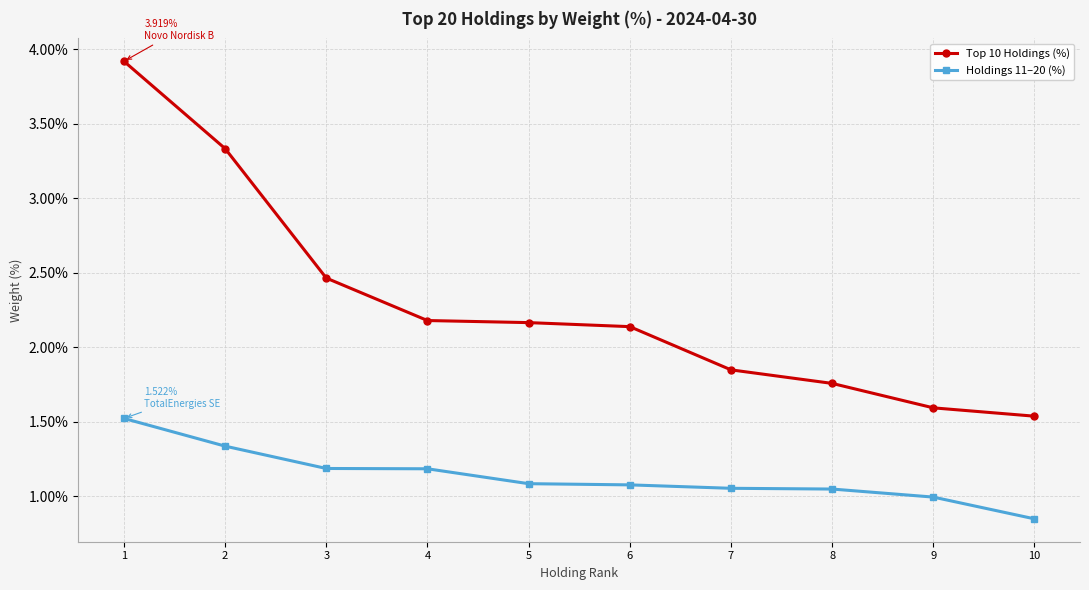

Between 1 and 6, which series saw the biggest shift?

Top 10 Holdings (%)